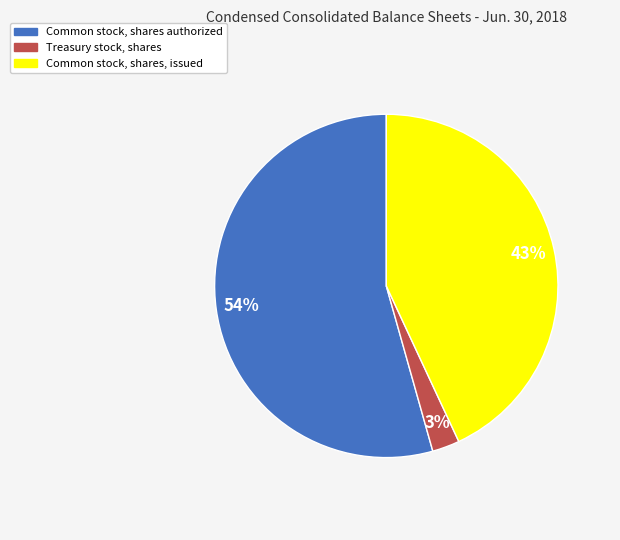

To the nearest percent, what portion does Common stock, shares, issued represent?

43%